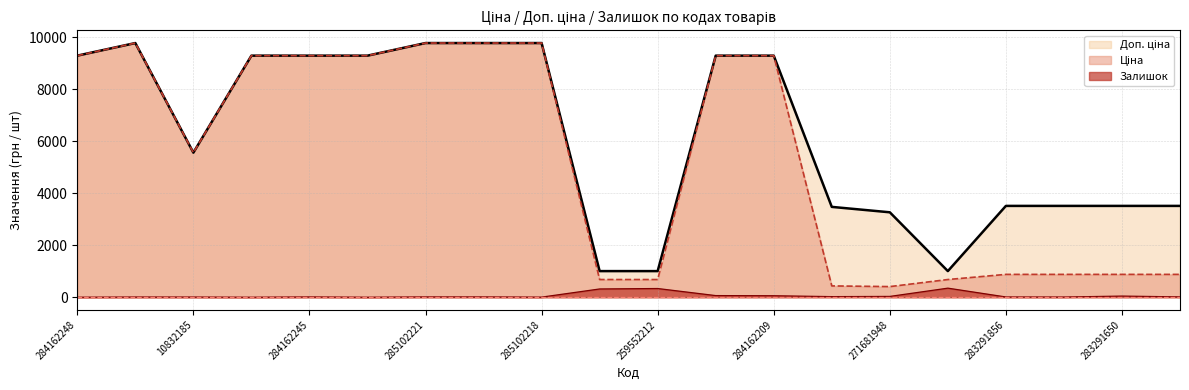

What is the label of the 13th point from the right?

285102219